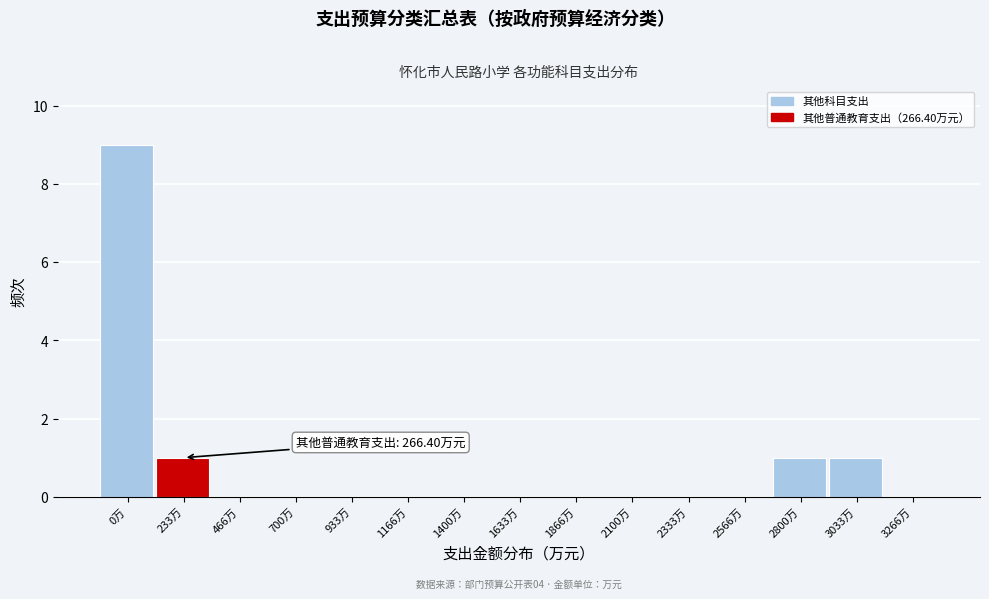

Reading left to right, transcribe all the data shown in this chart.

0万=9	233万=1	466万=0	700万=0	933万=0	1166万=0	1400万=0	1633万=0	1866万=0	2100万=0	2333万=0	2566万=0	2800万=1	3033万=1	3266万=0